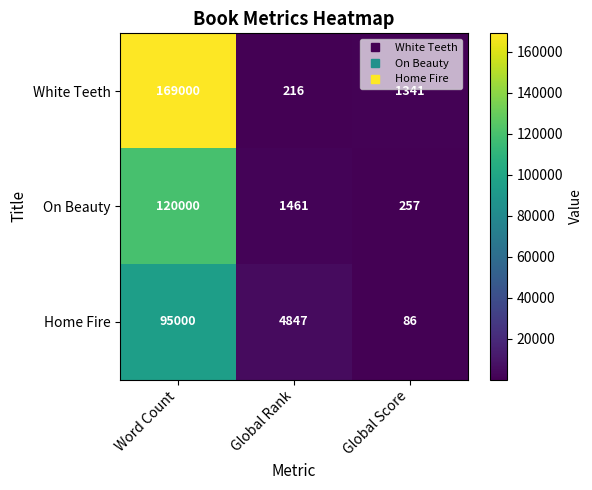

At which category is the sum across all series the highest?

Word Count